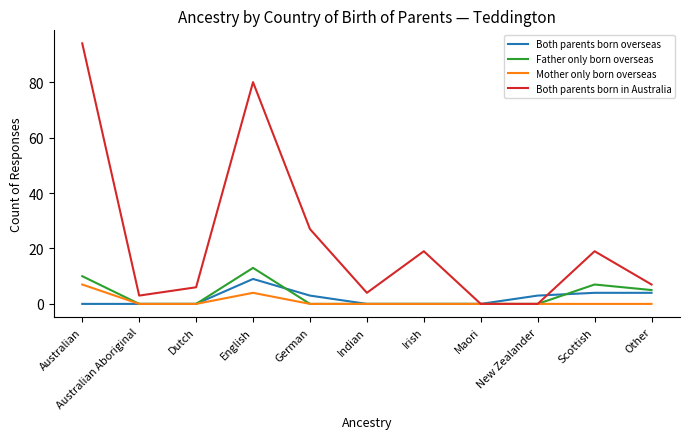

Which series has the largest total across all categories?

Both parents born in Australia